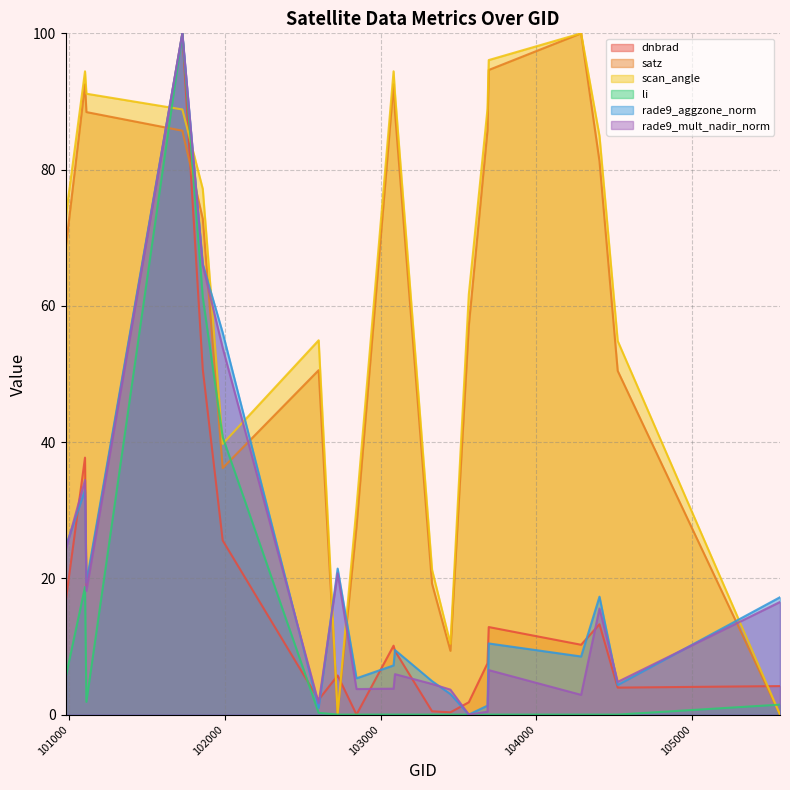

At which category is the sum across all series the highest?

101727